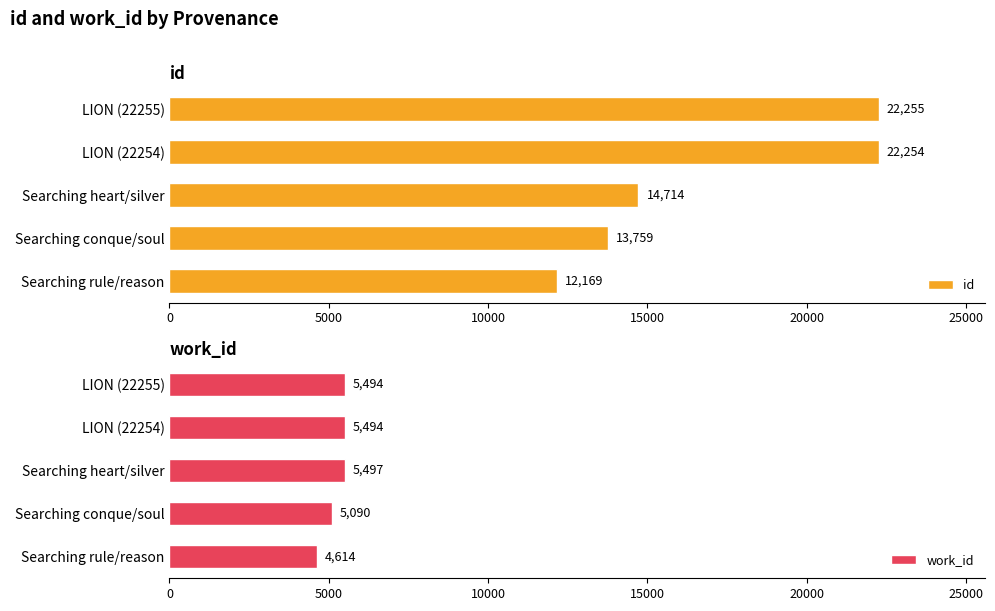

What is the average value of the id series?

17030